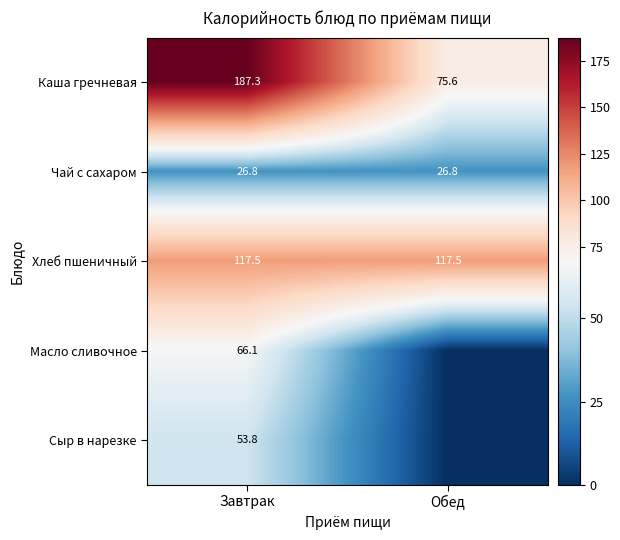

The value of Каша гречневая at Завтрак is 302.5. True or false?

False